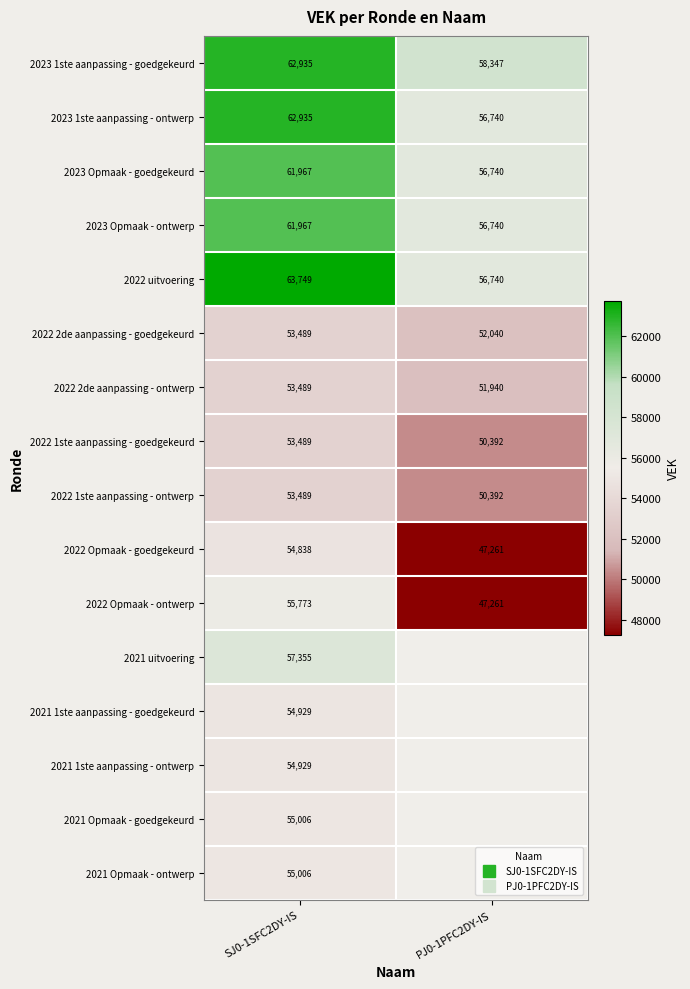

The value of 2023 1ste aanpassing - goedgekeurd at SJ0-1SFC2DY-IS is 41363.0. True or false?

False